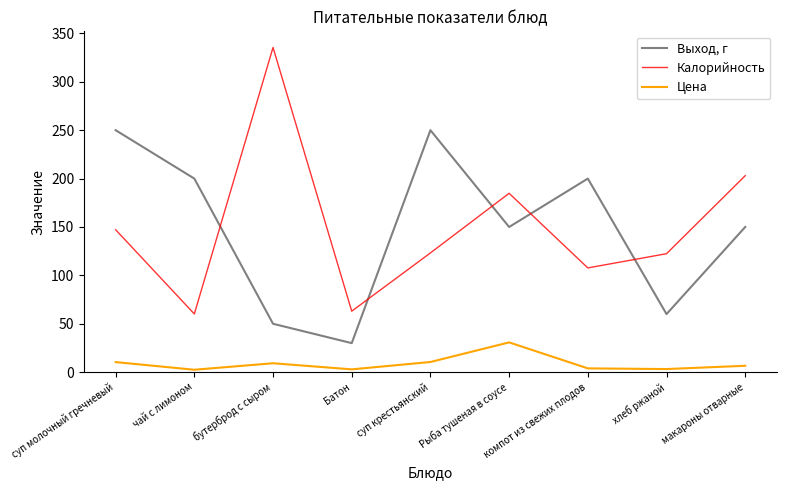

What is the total value across all series at компот из свежих плодов?

311.6